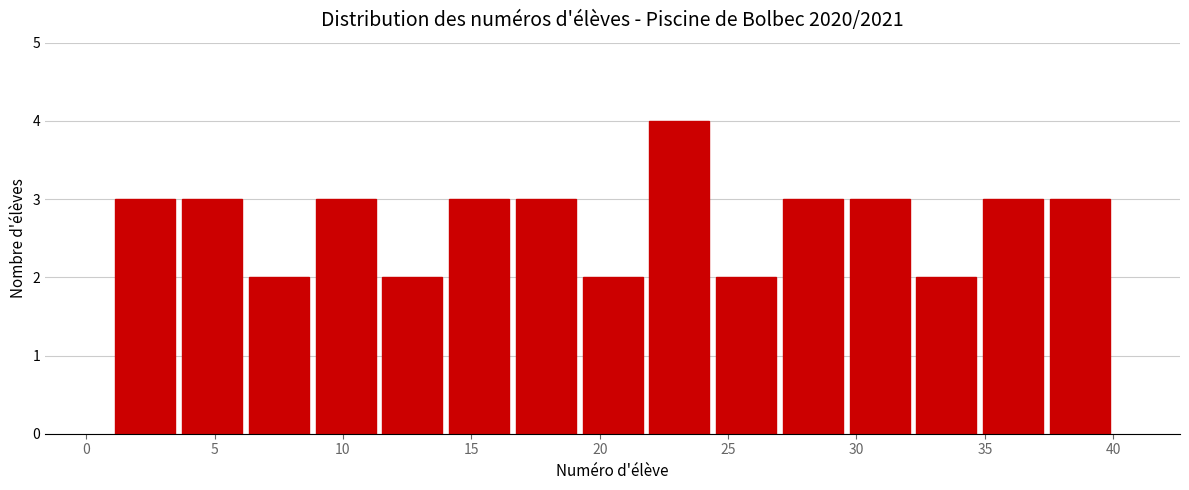

How tall is the bar that spans 3.6 to 6.2 on the x-axis? Neither the bar edges nor the heights are printed on the chart, so give them approximately, as read against the axes.

3